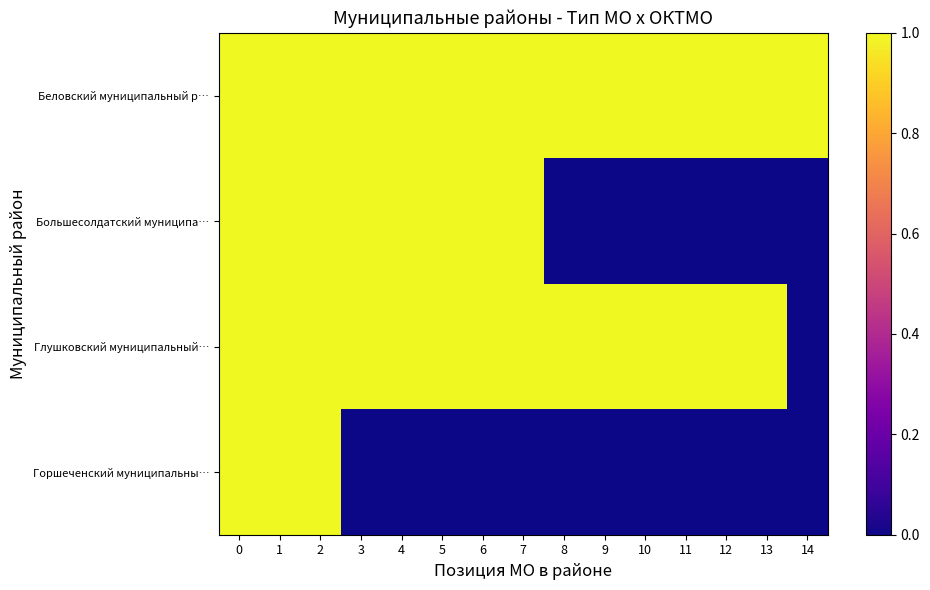

How many categories are shown in the chart?

15